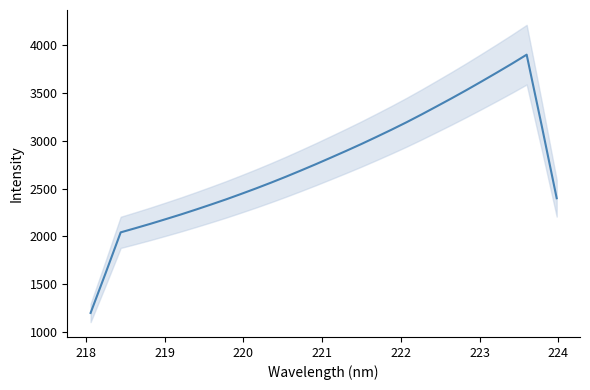

What is the difference between the maximum and minimum values?

2704.4